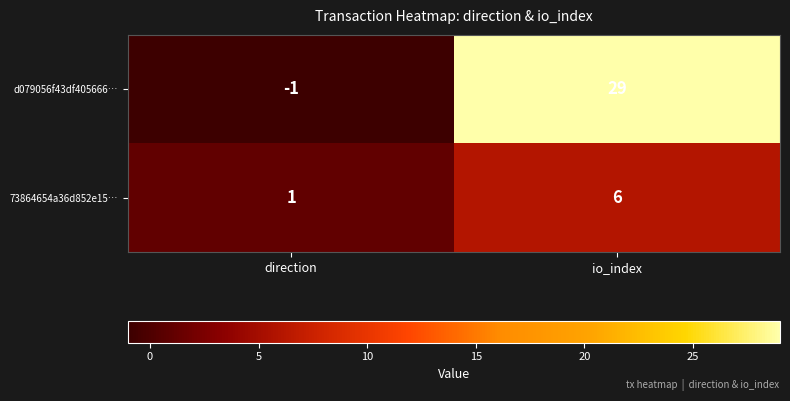

What is the maximum value for d079056f43df405666…?

29